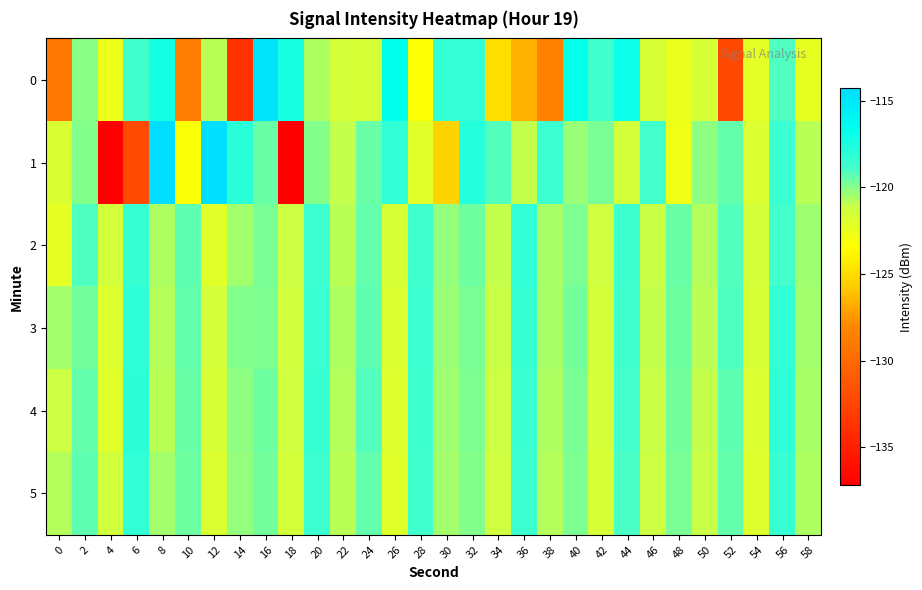

Which label corresponds to the largest value in the chart?

8